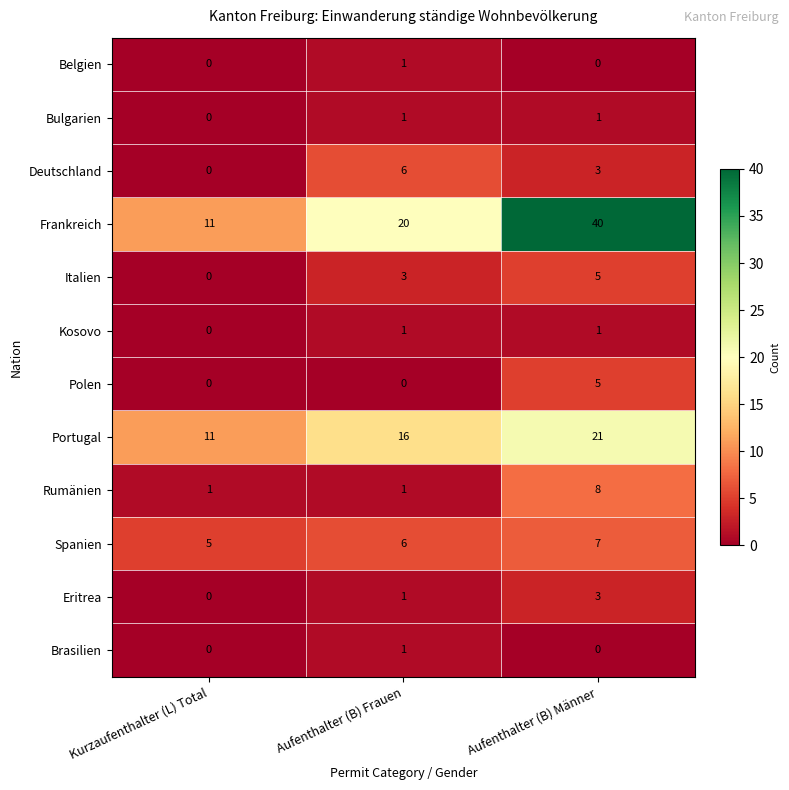

Rank the categories by Eritrea value from highest to lowest.

Aufenthalter (B) Männer, Aufenthalter (B) Frauen, Kurzaufenthalter (L) Total